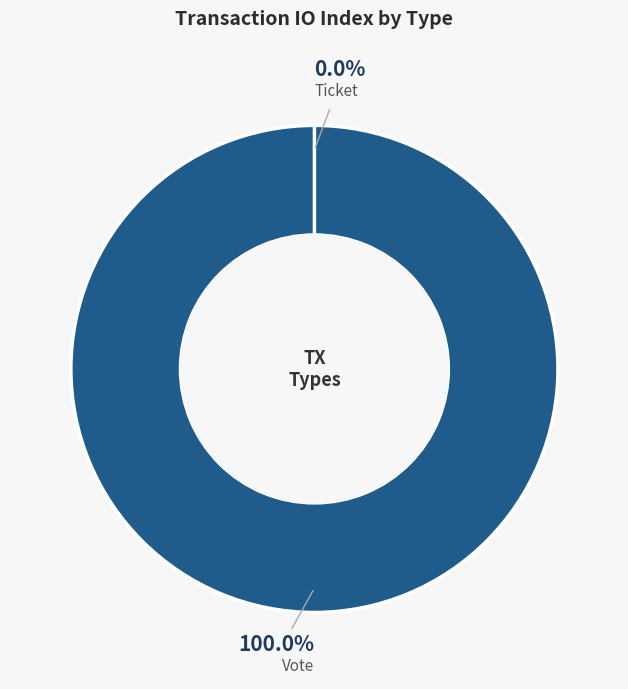

How much of the chart is everything except Ticket?

100.0%